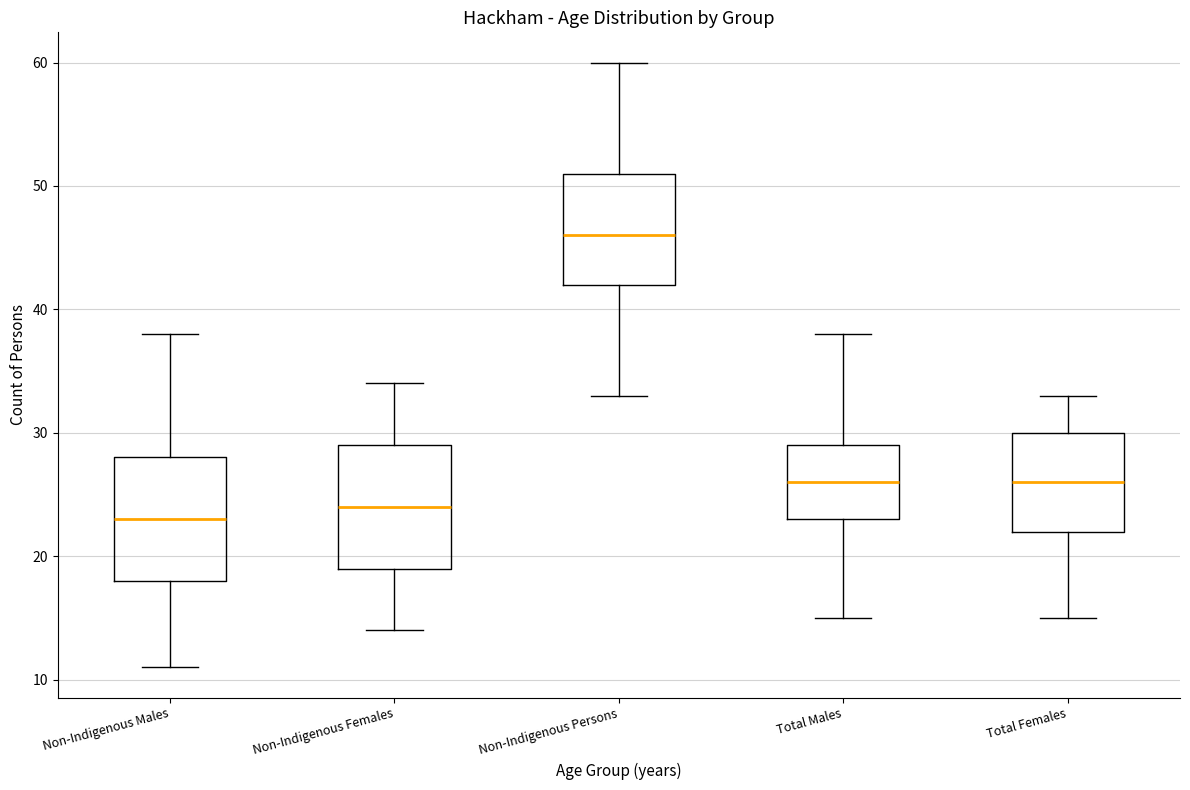

Reading left to right, read every box against the y-axis: the position of its median line, the range the box covers, and the ends of its whiskers. The values are not printed on the chart, so give them approximately, as read against the axis.

Non-Indigenous Males: median 23, box 18 to 28, whiskers 11 to 38
Non-Indigenous Females: median 24, box 19 to 29, whiskers 14 to 34
Non-Indigenous Persons: median 46, box 42 to 51, whiskers 33 to 60
Total Males: median 26, box 23 to 29, whiskers 15 to 38
Total Females: median 26, box 22 to 30, whiskers 15 to 33